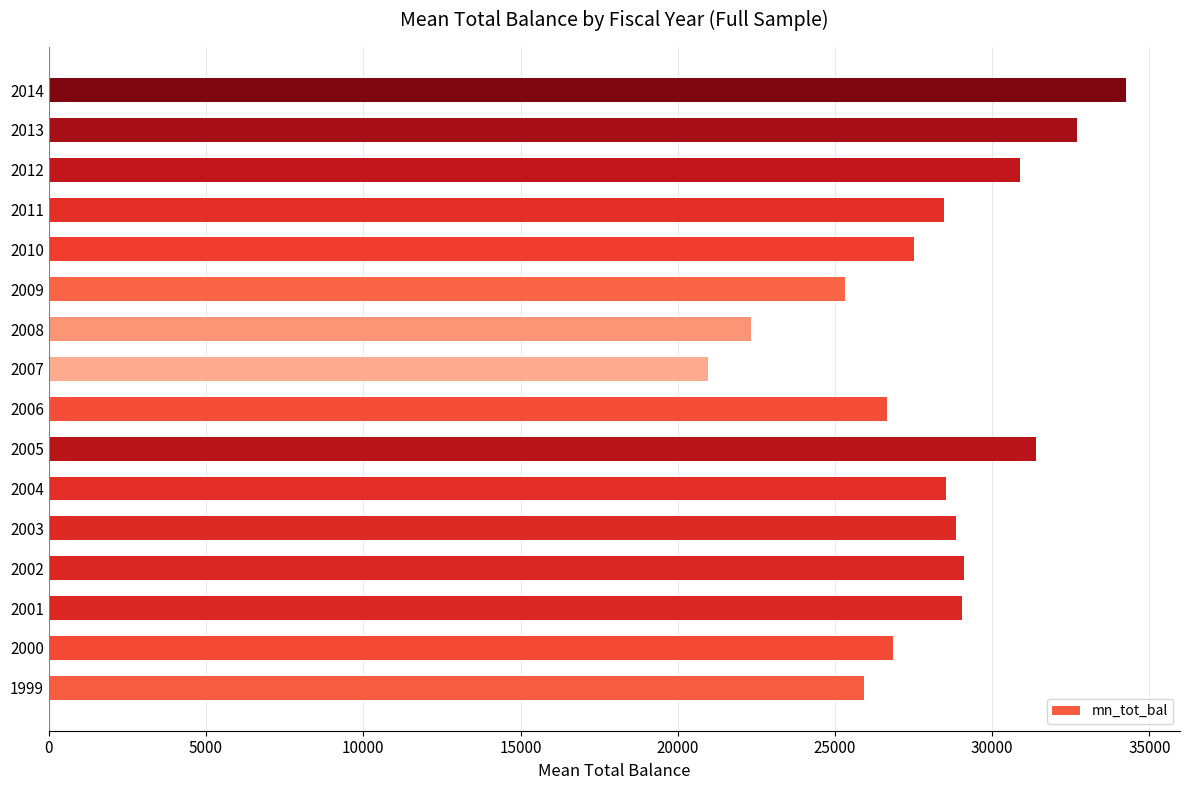

What is the greatest value displayed?

34261